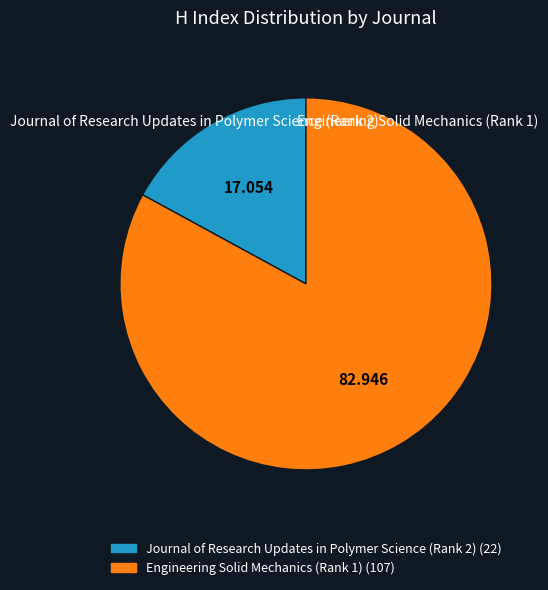

Which category accounts for the majority?

Engineering Solid Mechanics (Rank 1)